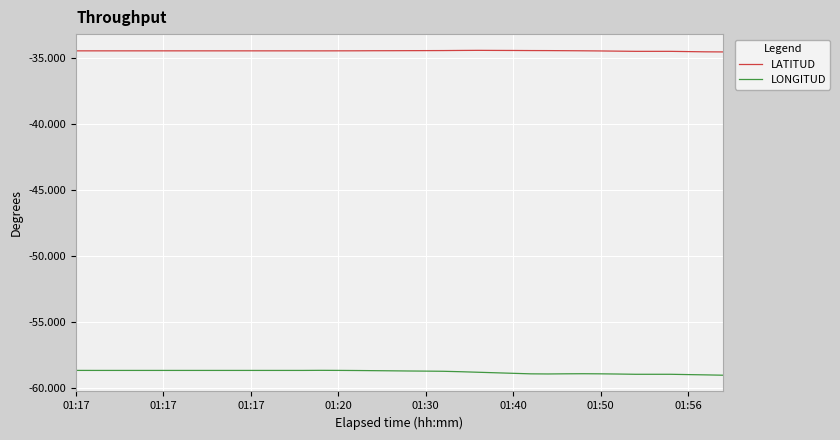

How many lines are shown in the chart?

2